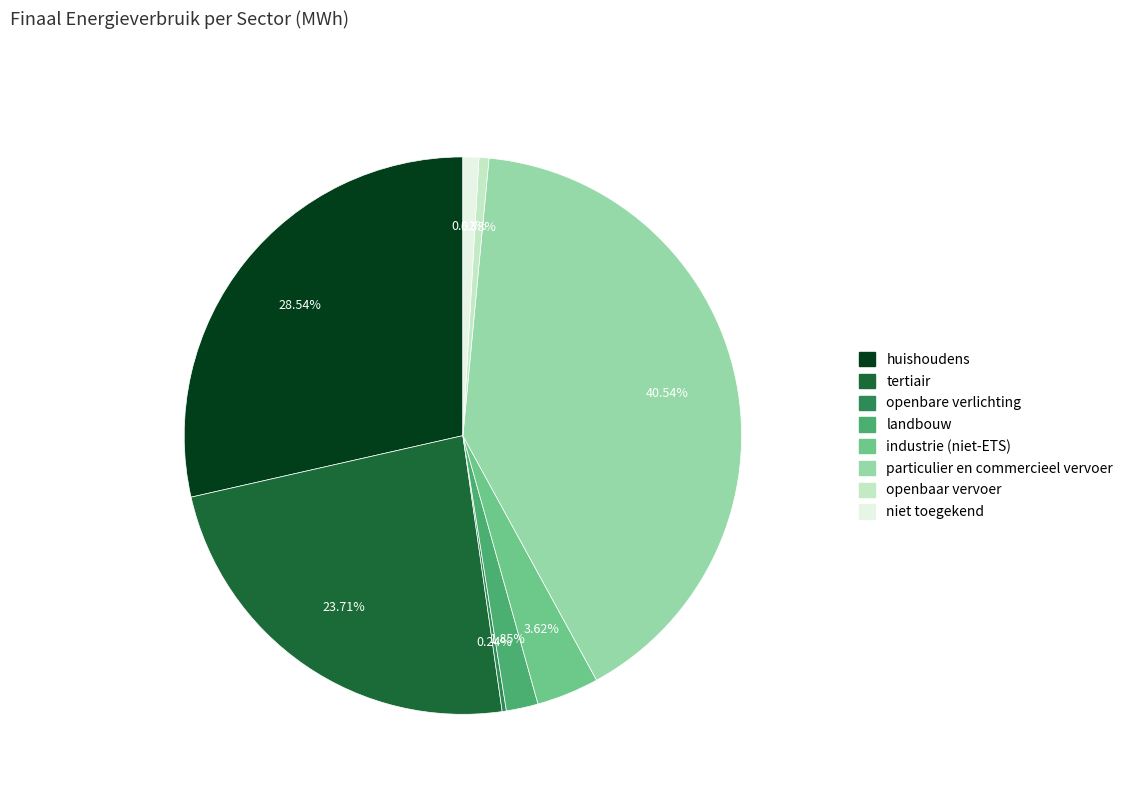

True or false: landbouw accounts for 2% of the total.

True